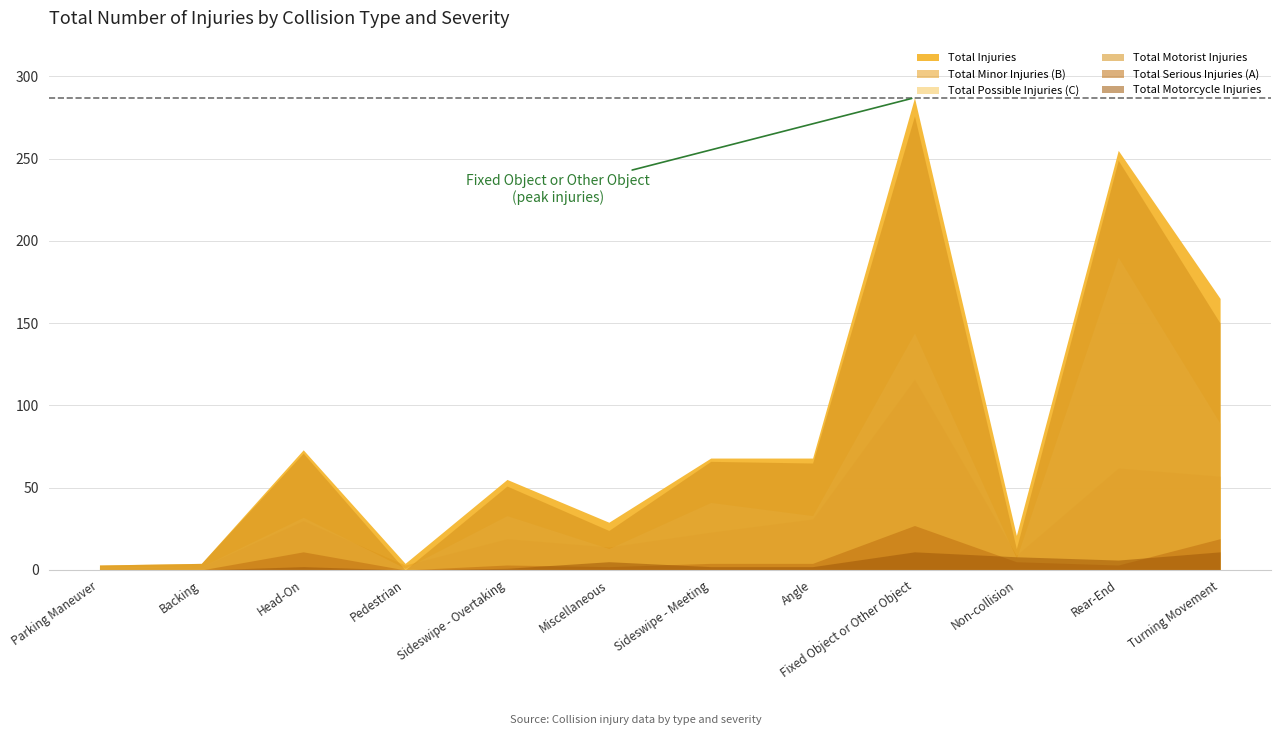

Where is the first local maximum for Total Minor Injuries (B)?

Head-On